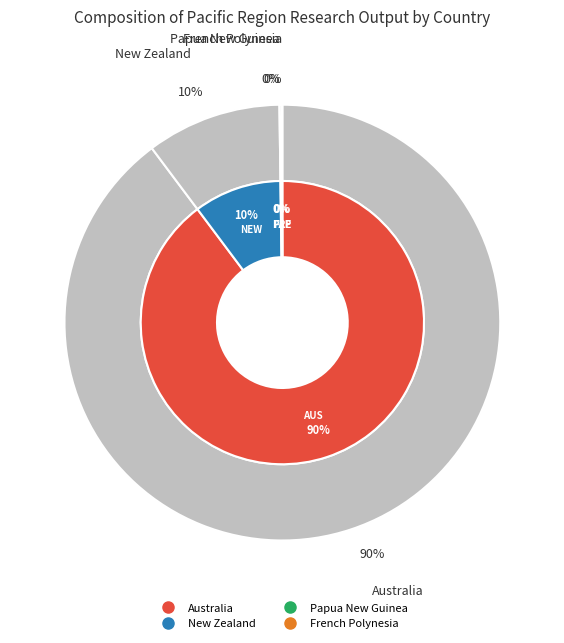

Is it true that Papua New Guinea is 1% of the pie?

False